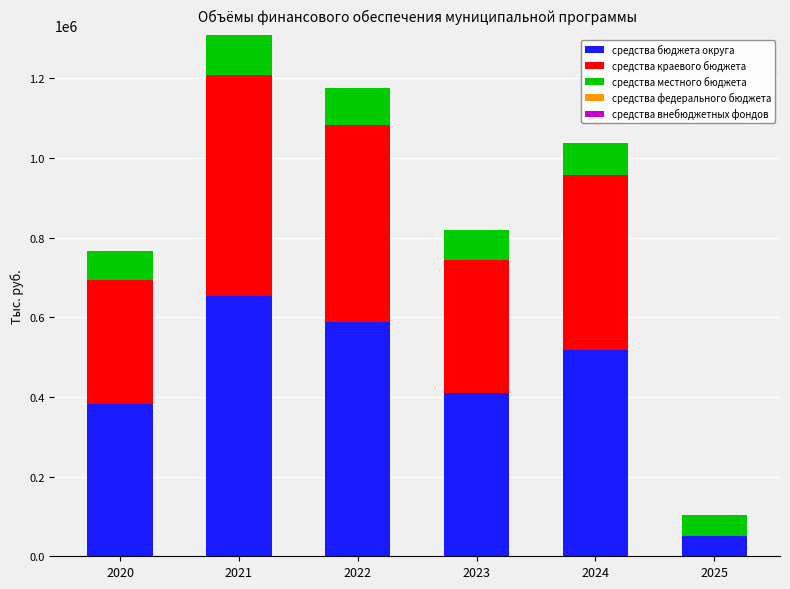

Are the bars horizontal?

No